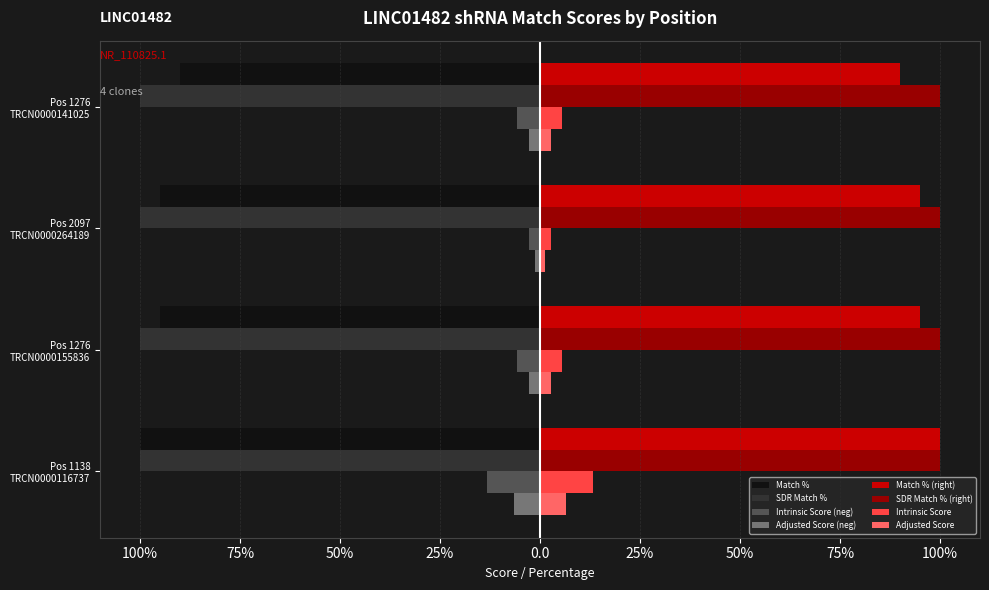

What are all the series names shown in the legend?

Match %, SDR Match %, Intrinsic Score (neg), Adjusted Score (neg), Match % (right), SDR Match % (right), Intrinsic Score, Adjusted Score